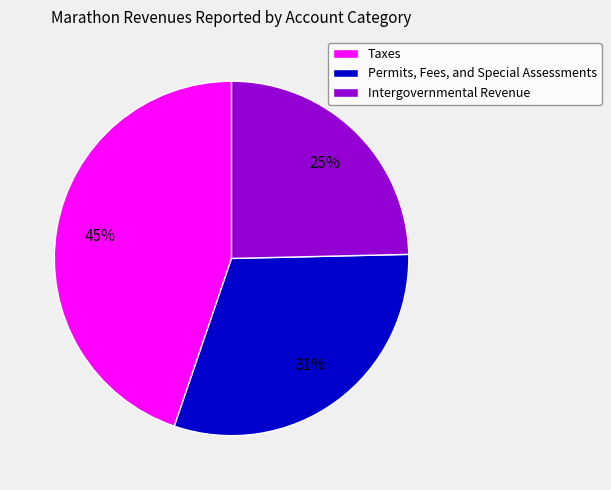

Do Permits, Fees, and Special Assessments and Intergovernmental Revenue together represent more than half of the pie?

Yes